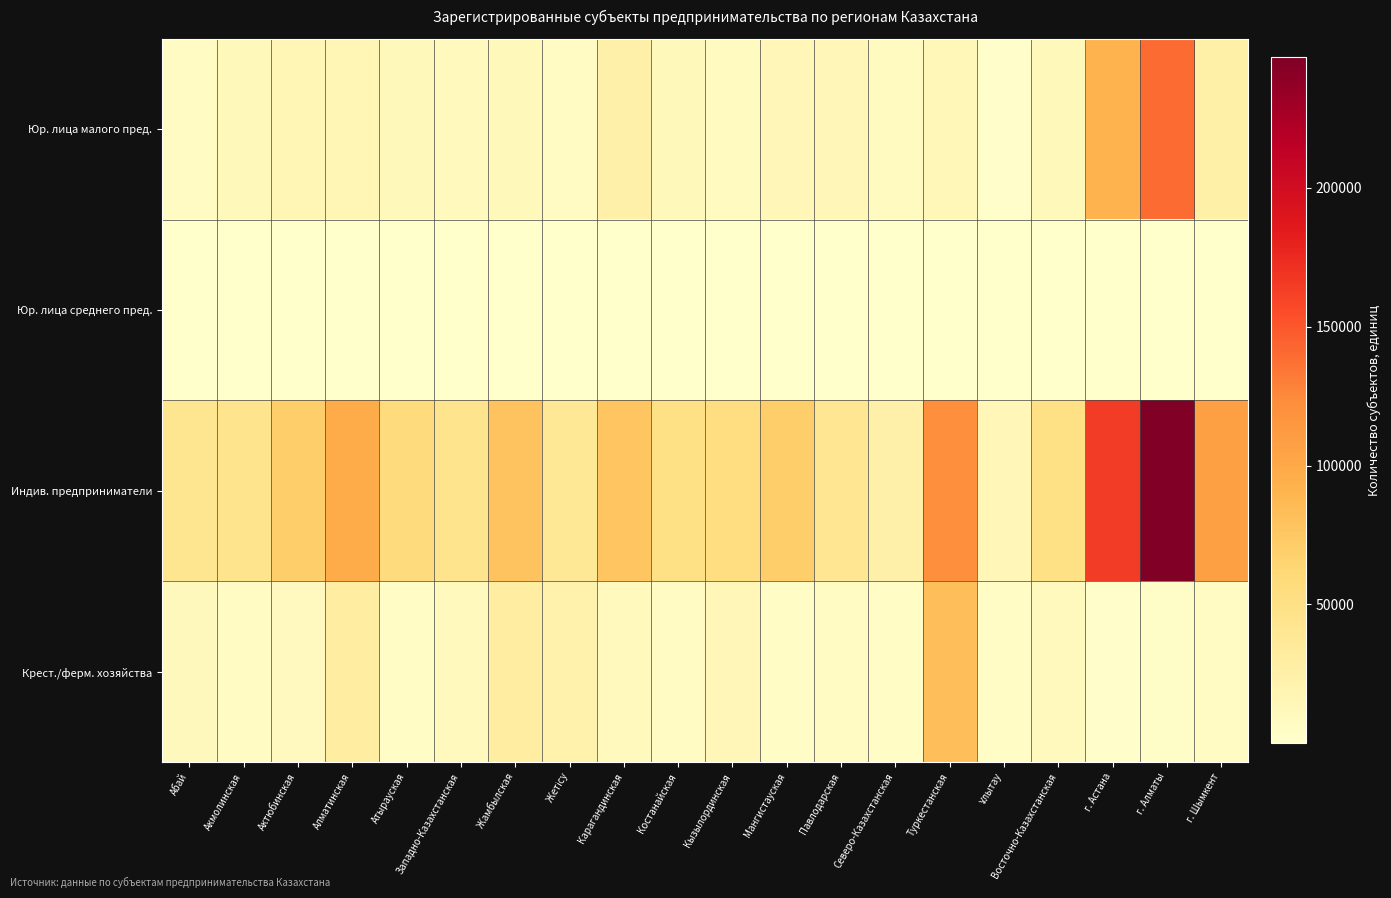

Reading left to right, what are all the values shown in this chart?

Юр. лица малого пред.: Абай=6185	Акмолинская=11643	Актюбинская=16873	Алматинская=16411	Атырауская=12415	Западно-Казахстанская=10005	Жамбылская=12115	Жетісу=6159	Карагандинская=25034	Костанайская=11690	Кызылординская=8152	Мангистауская=14698	Павлодарская=15083	Северо-Казахстанская=8610	Туркестанская=13968	Ұлытау=2047	Восточно-Казахстанская=12168	г. Астана=91390	г. Алматы=138896	г. Шымкент=25820
Юр. лица среднего пред.: Абай=58	Акмолинская=123	Актюбинская=110	Алматинская=151	Атырауская=118	Западно-Казахстанская=92	Жамбылская=52	Жетісу=53	Карагандинская=189	Костанайская=155	Кызылординская=65	Мангистауская=113	Павлодарская=109	Северо-Казахстанская=113	Туркестанская=80	Ұлытау=15	Восточно-Казахстанская=124	г. Астана=242	г. Алматы=789	г. Шымкент=149
Индив. предприниматели: Абай=42524	Акмолинская=44902	Актюбинская=70315	Алматинская=97224	Атырауская=56953	Западно-Казахстанская=44521	Жамбылская=78397	Жетісу=37694	Карагандинская=77356	Костанайская=50695	Кызылординская=53606	Мангистауская=69547	Павлодарская=41096	Северо-Казахстанская=24822	Туркестанская=121212	Ұлытау=14667	Восточно-Казахстанская=50628	г. Астана=163918	г. Алматы=246822	г. Шымкент=107373
Крест./ферм. хозяйства: Абай=10887	Акмолинская=7295	Актюбинская=9562	Алматинская=30011	Атырауская=4118	Западно-Казахстанская=10137	Жамбылская=30692	Жетісу=21515	Карагандинская=10486	Костанайская=7618	Кызылординская=14489	Мангистауская=4144	Павлодарская=5816	Северо-Казахстанская=5322	Туркестанская=82492	Ұлытау=3896	Восточно-Казахстанская=9668	г. Астана=1800	г. Алматы=3142	г. Шымкент=6877